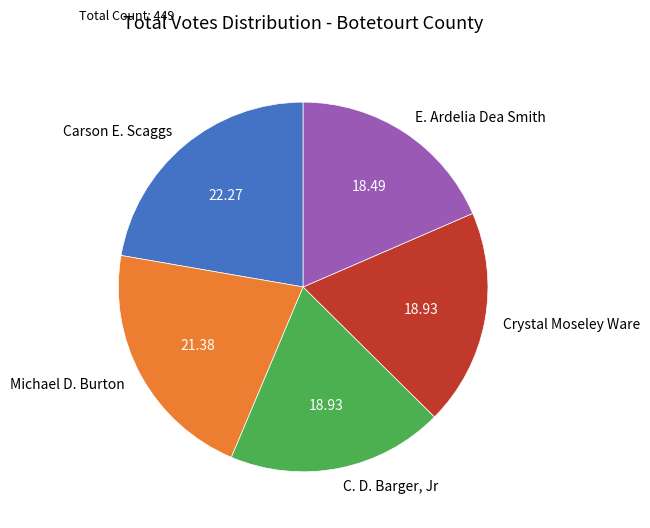

Combined, do Michael D. Burton and Carson E. Scaggs account for over 50%?

No